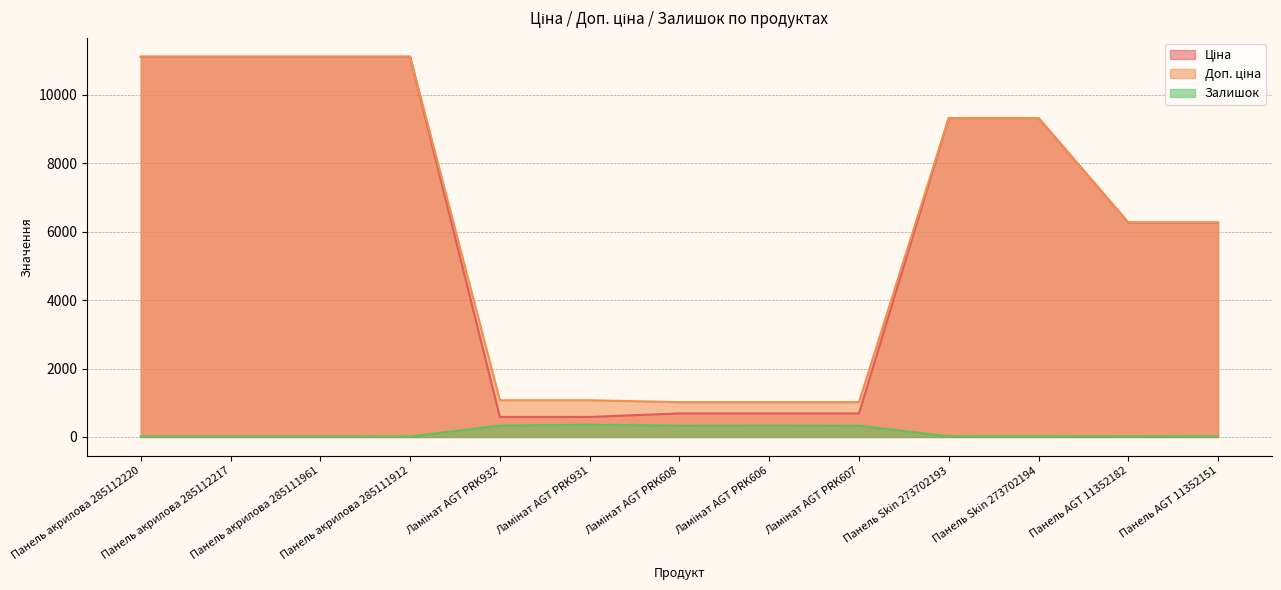

Reading left to right, list all the values displayed in this chart.

Ціна: 11113.6	11113.6	11113.6	11113.6	586.0	586.0	689.1	689.1	689.1	9321.4	9321.4	6266.7	6266.7
Доп. ціна: 11113.6	11113.6	11113.6	11113.6	1074.5	1074.5	1017.8	1017.8	1017.8	9321.4	9321.4	6266.7	6266.7
Залишок: 17.0	17.0	17.0	14.0	333.0	359.0	330.0	333.0	329.0	19.0	18.0	23.0	16.0